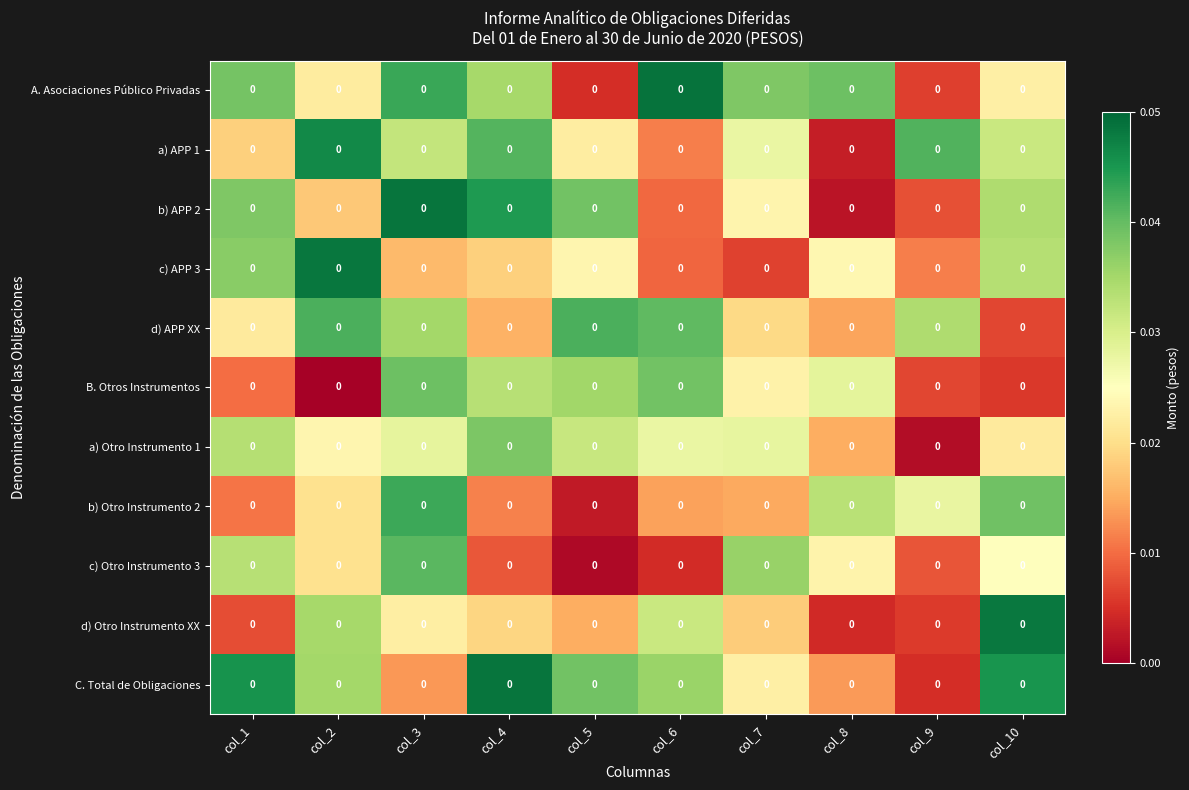

Is it true that C. Total de Obligaciones equals 0.0 at col_6?

True